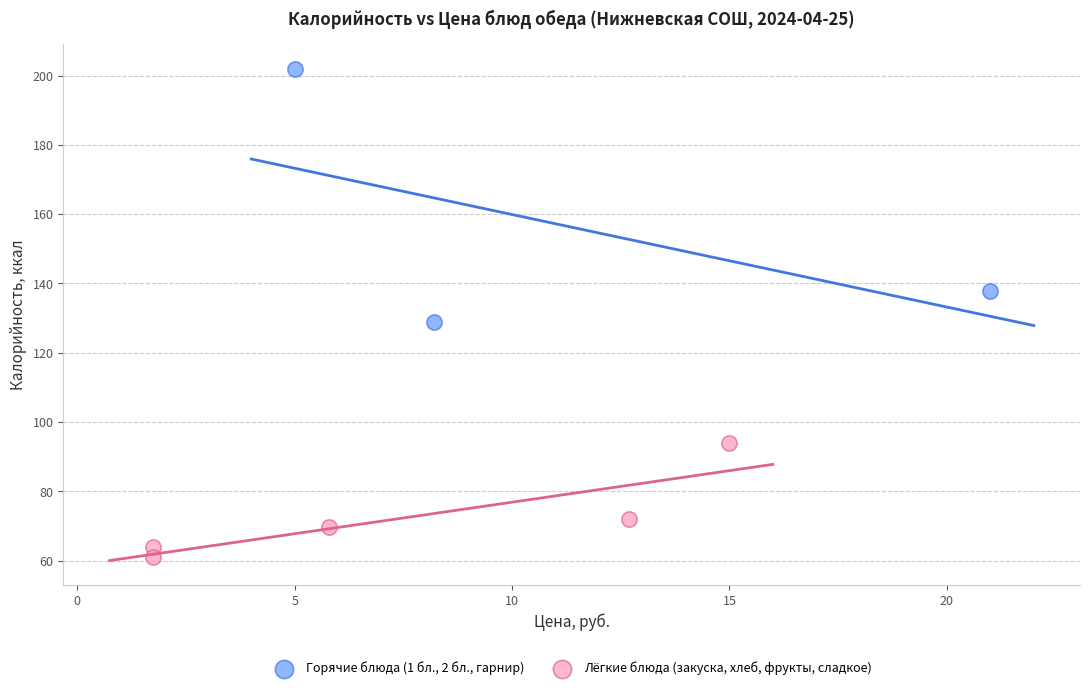

Which series has the largest Y range (max minus min)?

Горячие блюда (1 бл., 2 бл., гарнир)